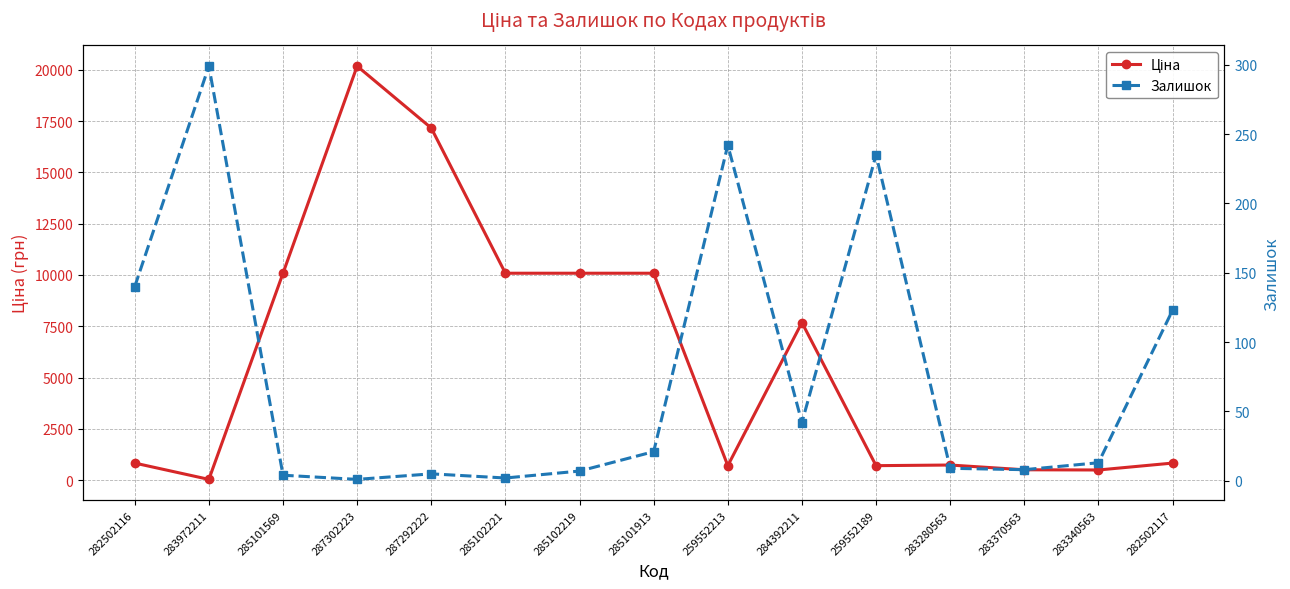

What is the average value of the Залишок series?

76.7